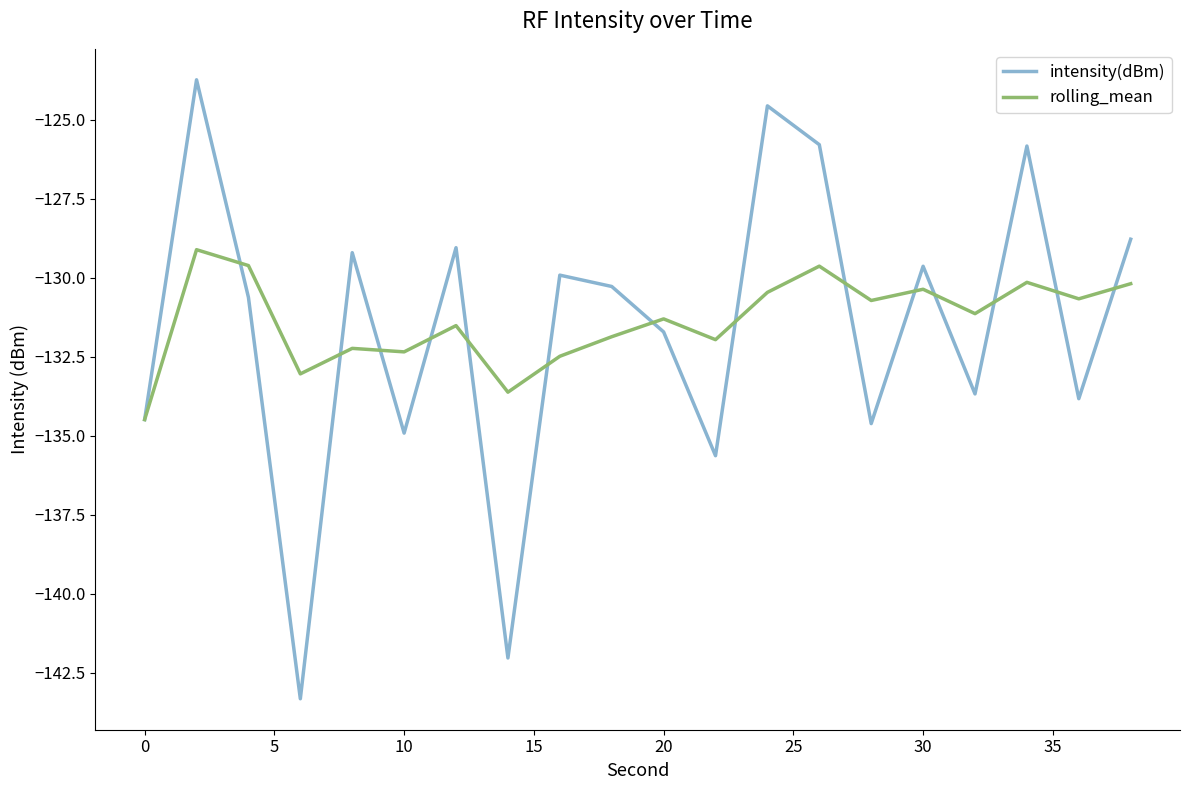

Which series has the largest range (max minus min)?

intensity(dBm)